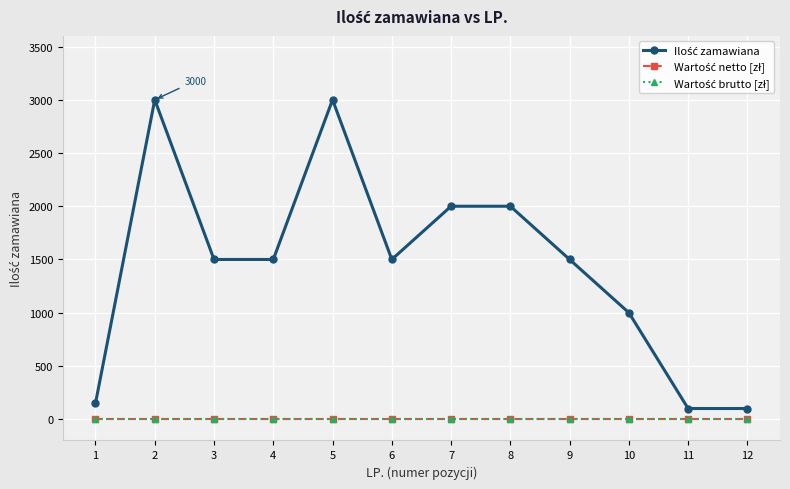

Which series has the largest total across all categories?

Ilość zamawiana